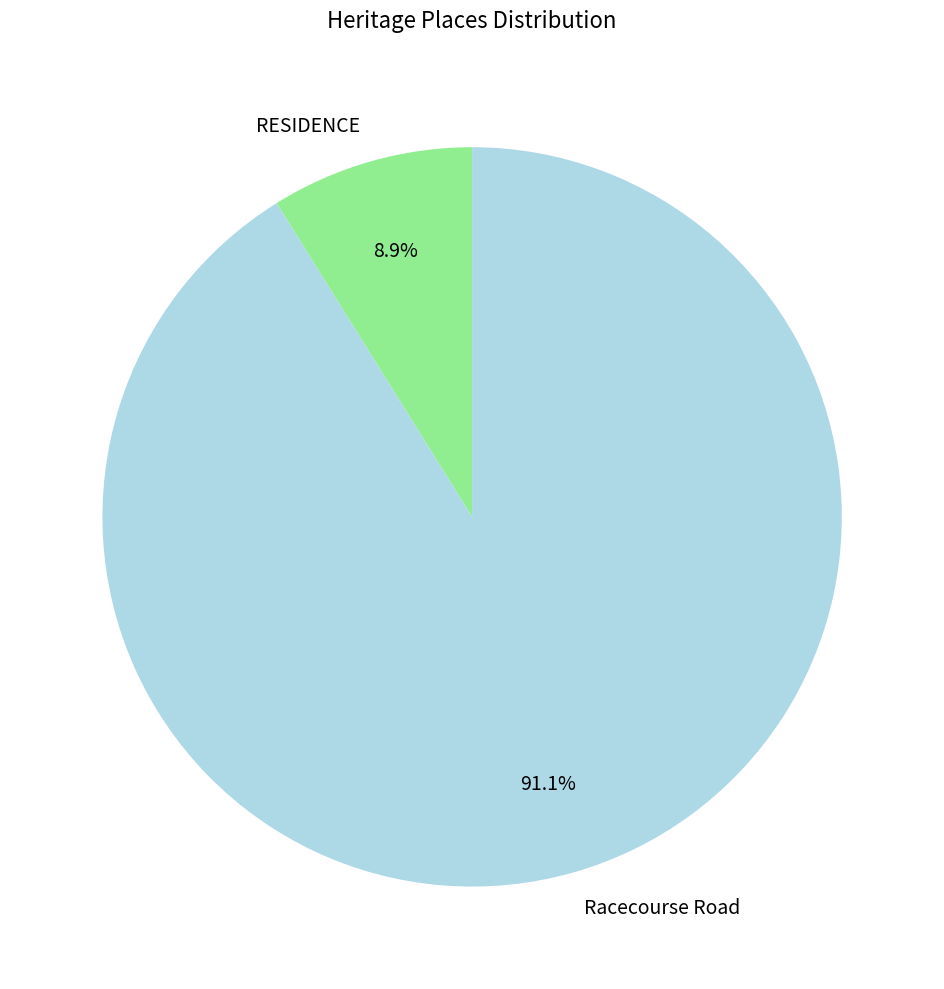

True or false: Racecourse Road accounts for 80% of the total.

False